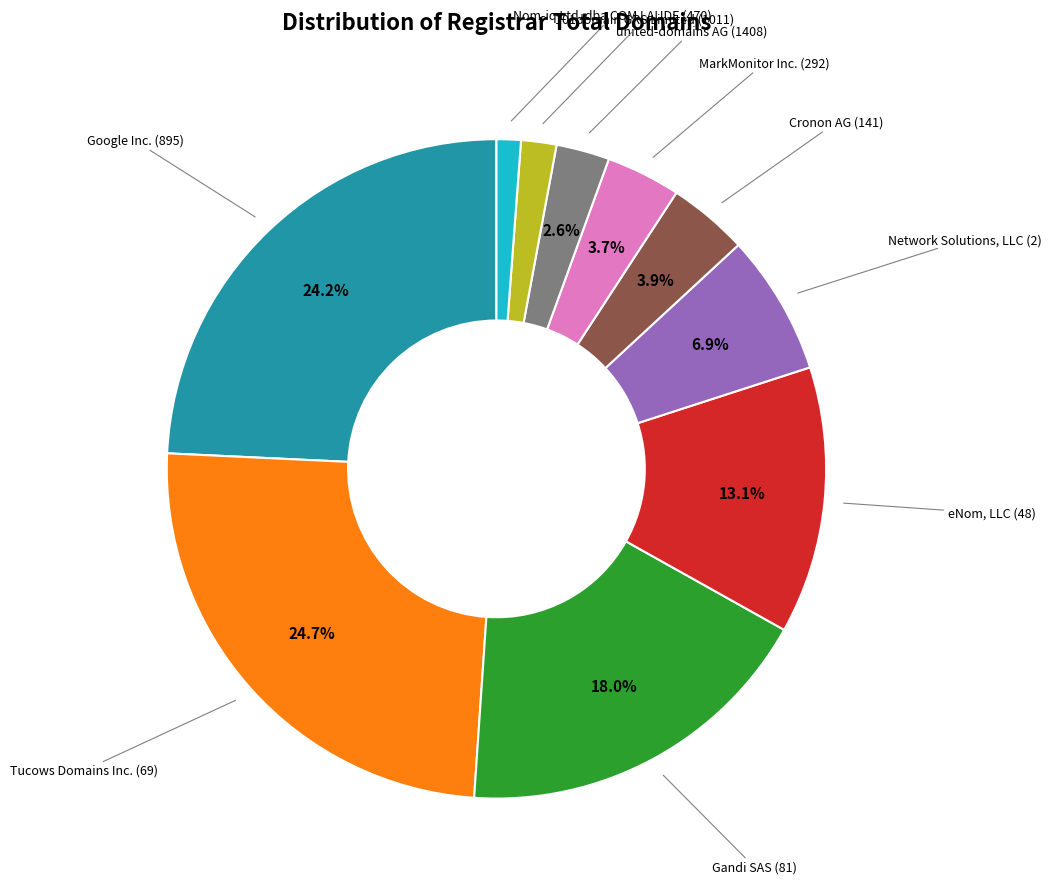

To the nearest percent, what is the combined percentage of Tucows Domains Inc. (69) and 101domain GRS Limited (1011)?

26%